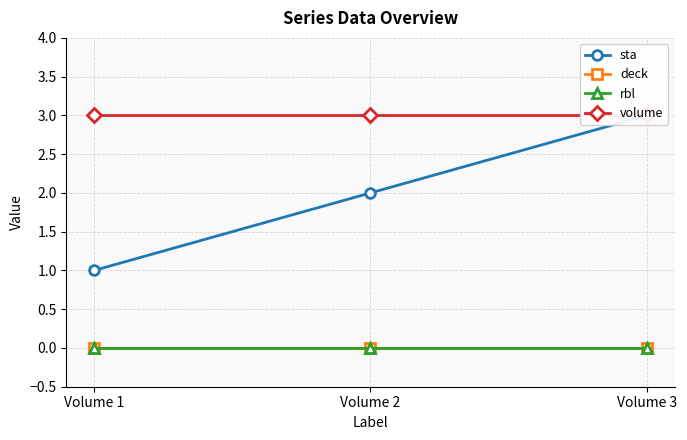

Reading right to left, extract all data points from this chart.

sta: 3	2	1
deck: 0	0	0
rbl: 0	0	0
volume: 3	3	3